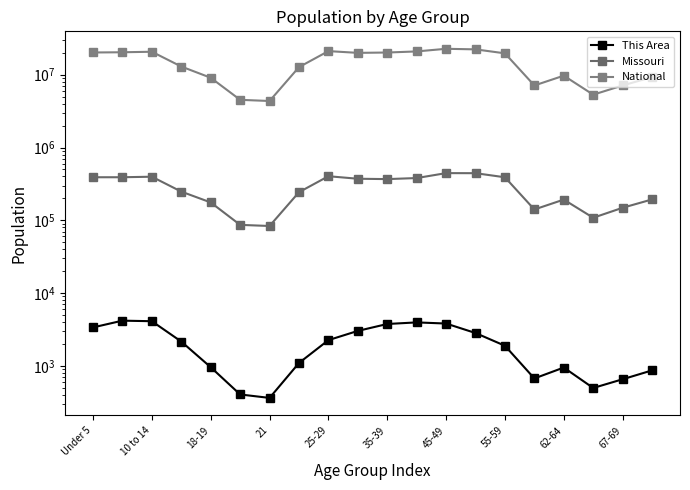

Which series has the largest range (max minus min)?

National